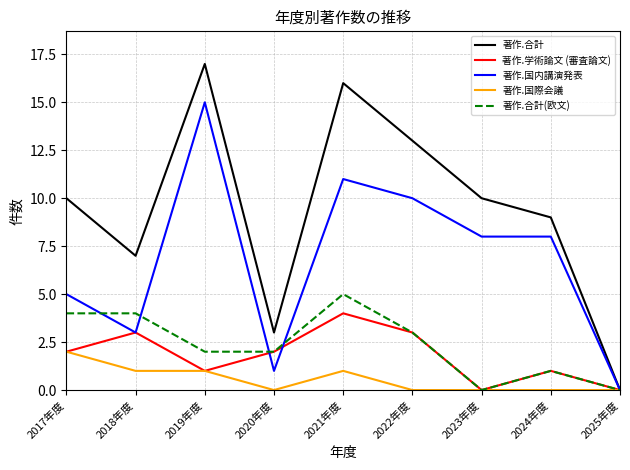

Which series has the largest range (max minus min)?

著作.合計